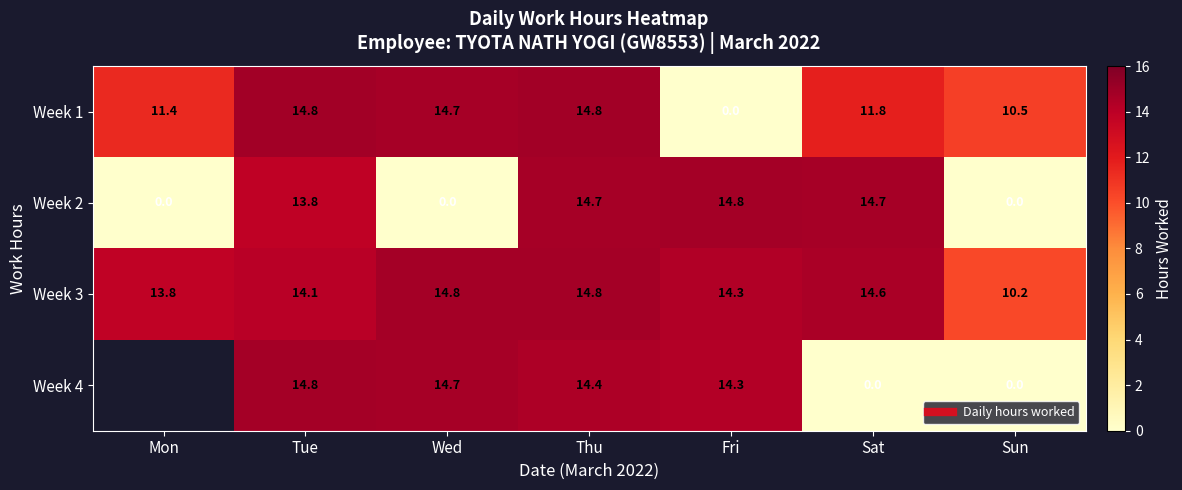

Which category has the lowest value in the Week 1 series?

Fri